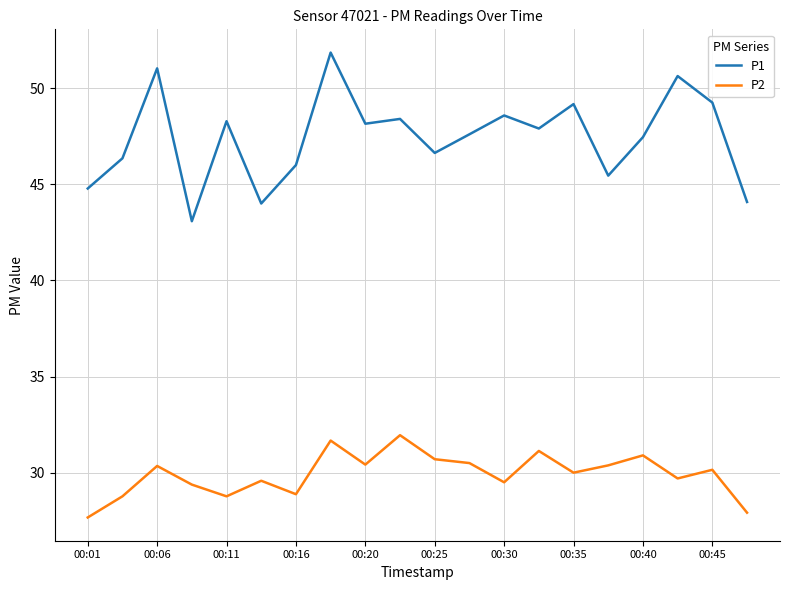

What is the difference between the maximum and minimum values in the P1 series?

8.8